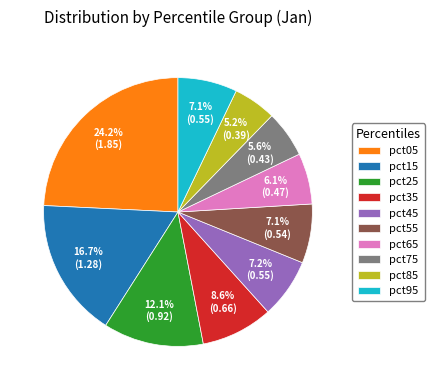

Between pct25 and pct35, which is larger?

pct25